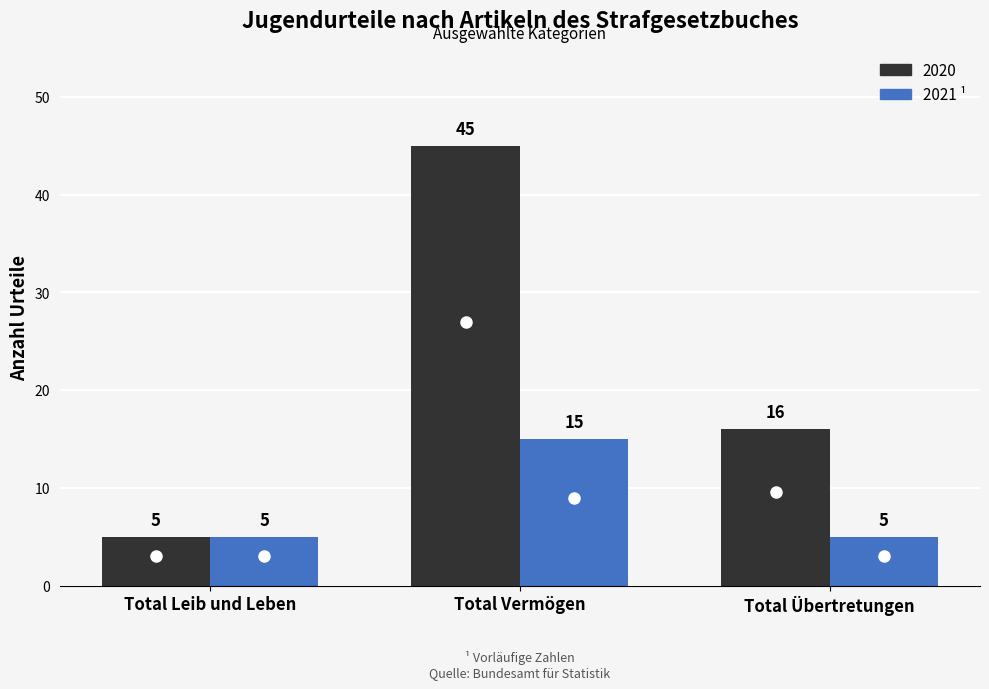

Where is 2020 nearest to the value 25?

Total Übertretungen